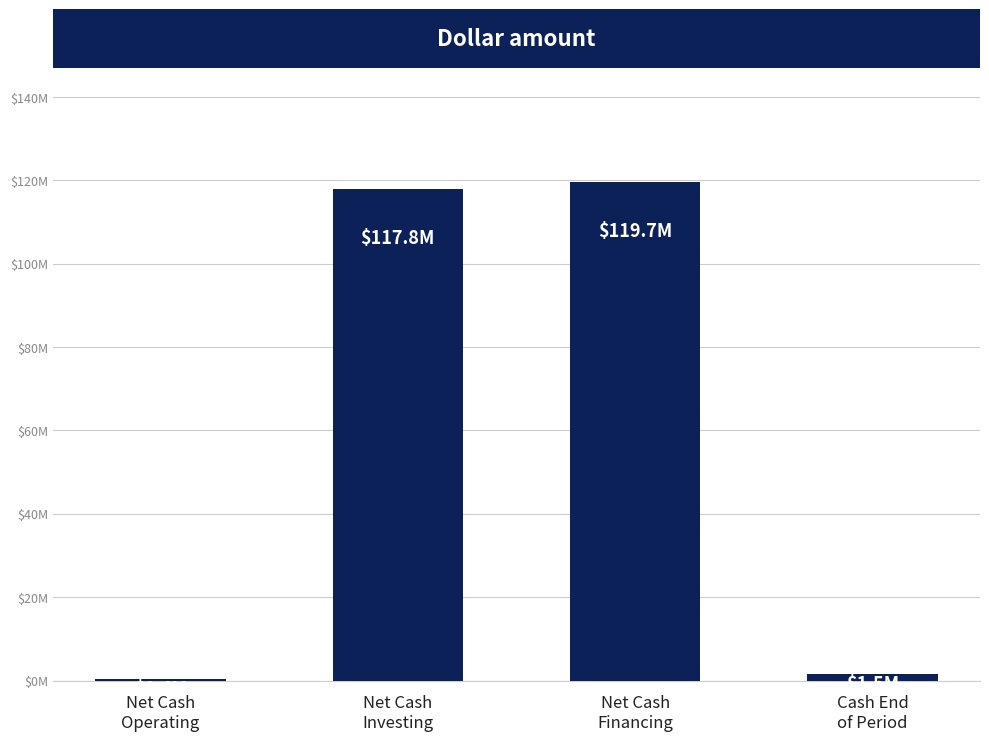

Are the bars horizontal?

No